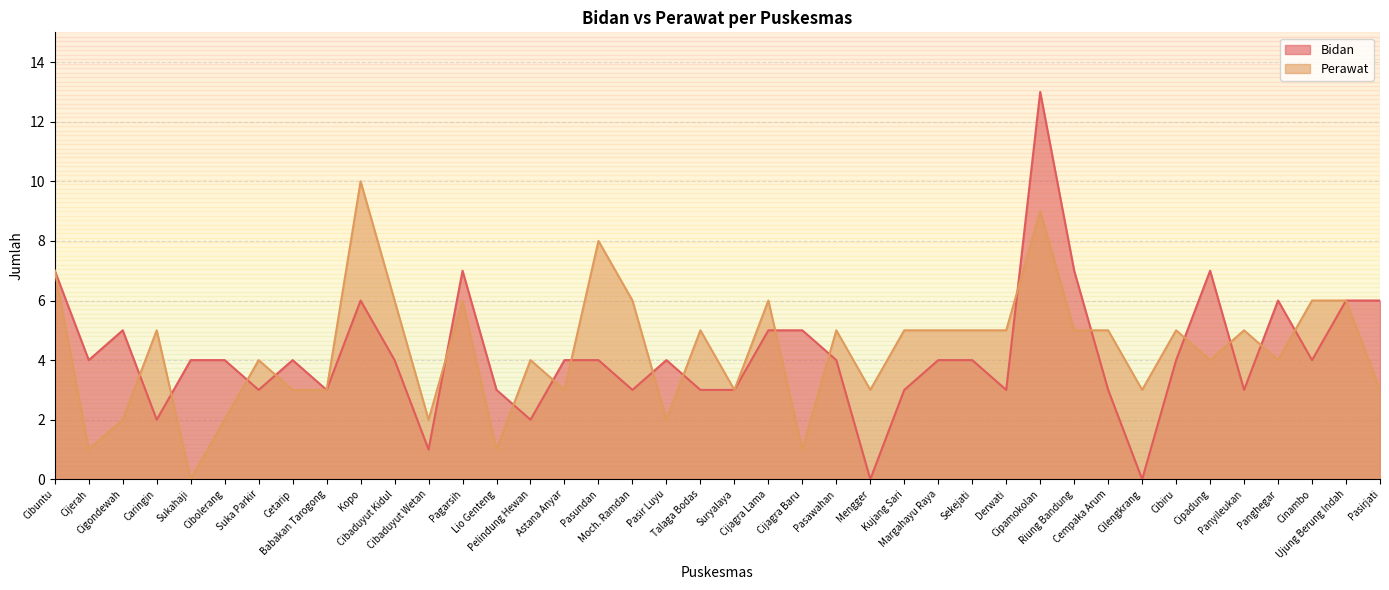

The Bidan series shows 4 at Margahayu Raya. True or false?

True